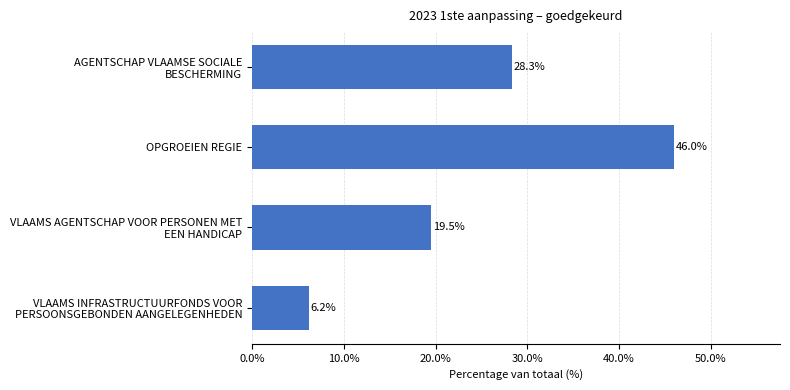

What is the value of the 2nd bar from the top?

46.0